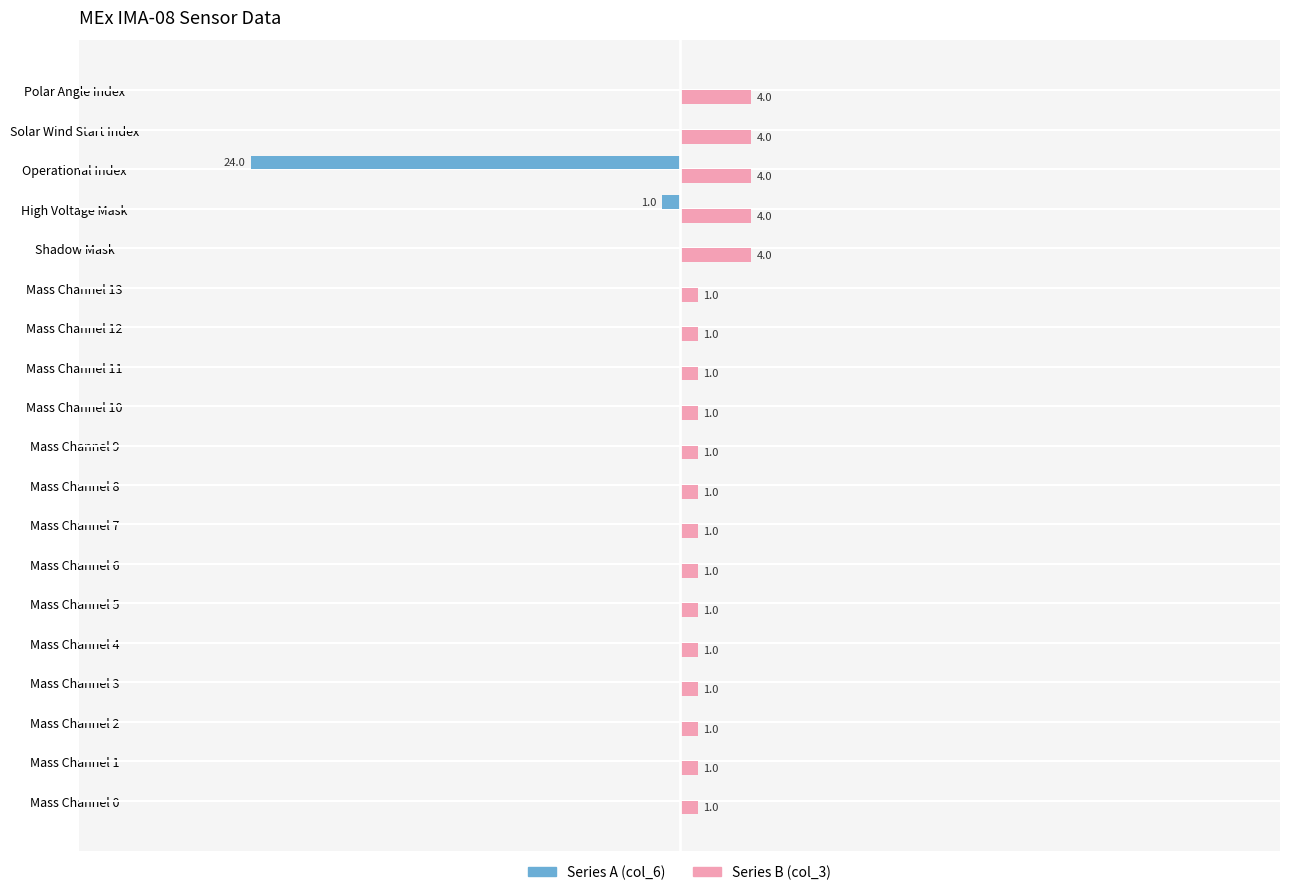

Is it true that Series A equals 0 at Mass Channel 9?

True